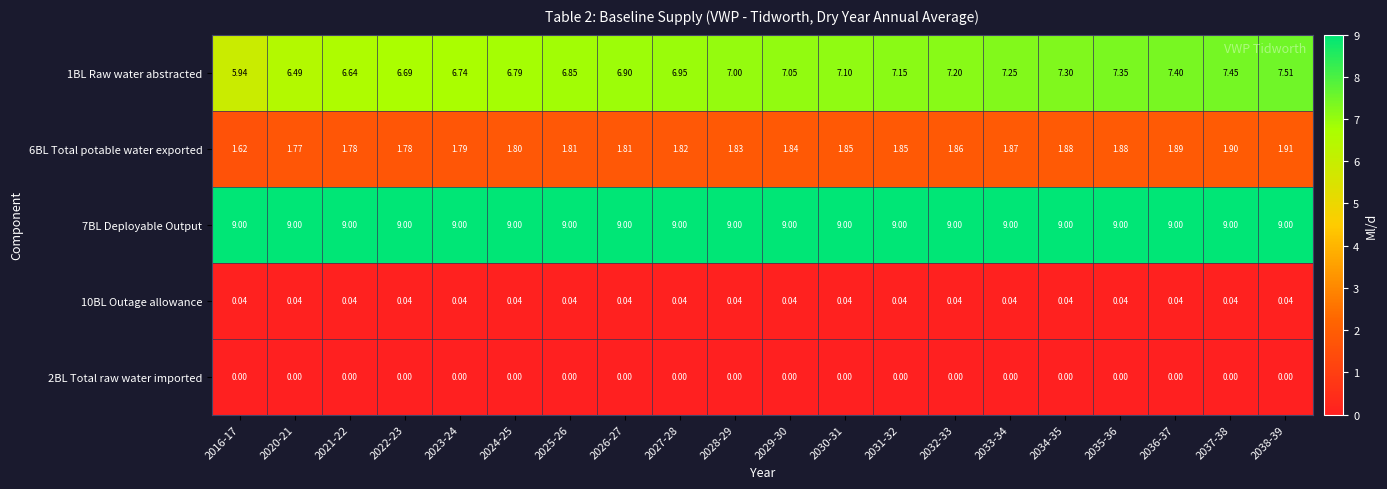

Between 2021-22 and 2035-36, which series saw the biggest shift?

1BL Raw water abstracted